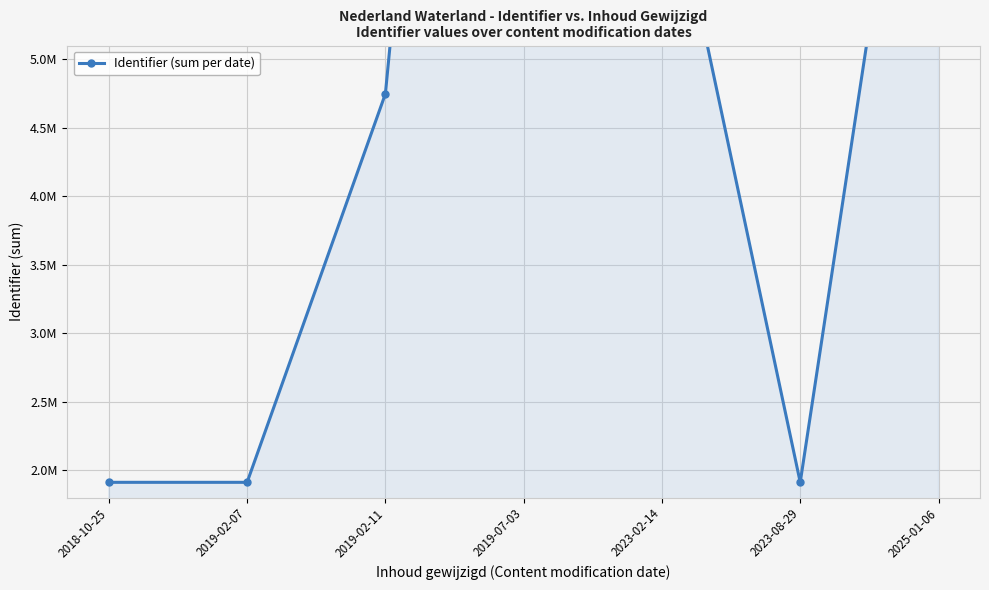

What is the difference between the maximum and minimum values?

13317439